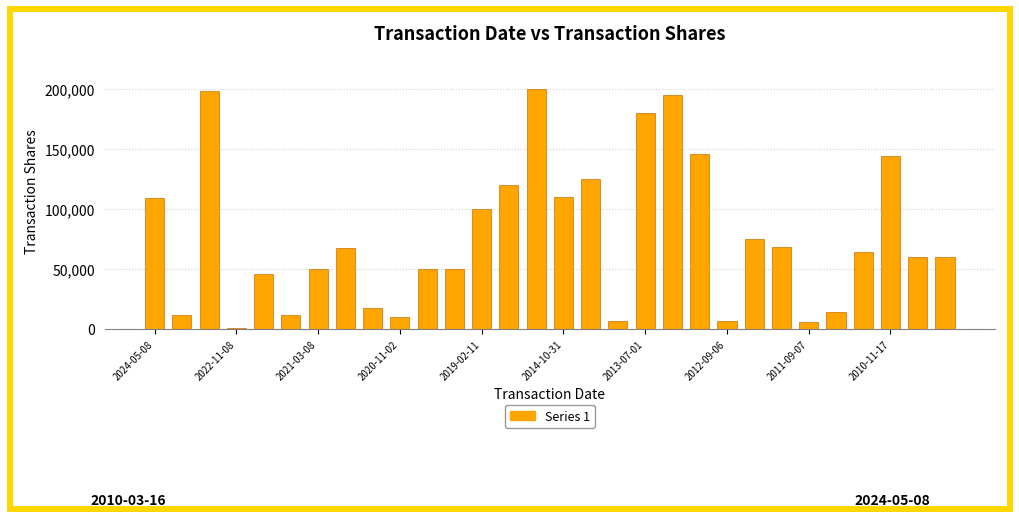

What is the sum of all values?

2303484